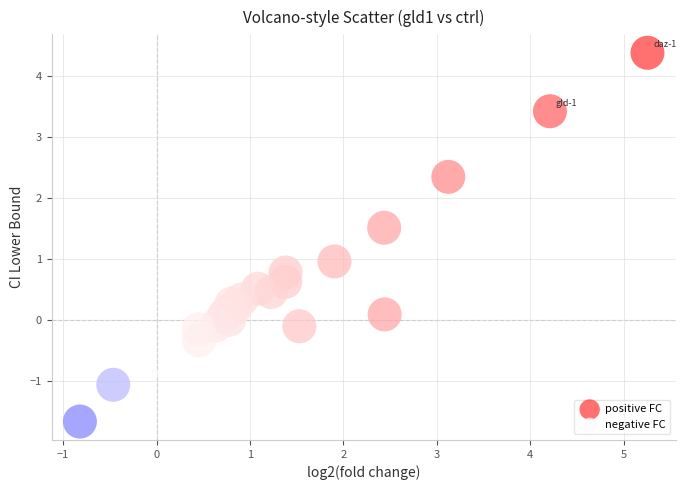

Which series contains the highest Y value?

positive FC